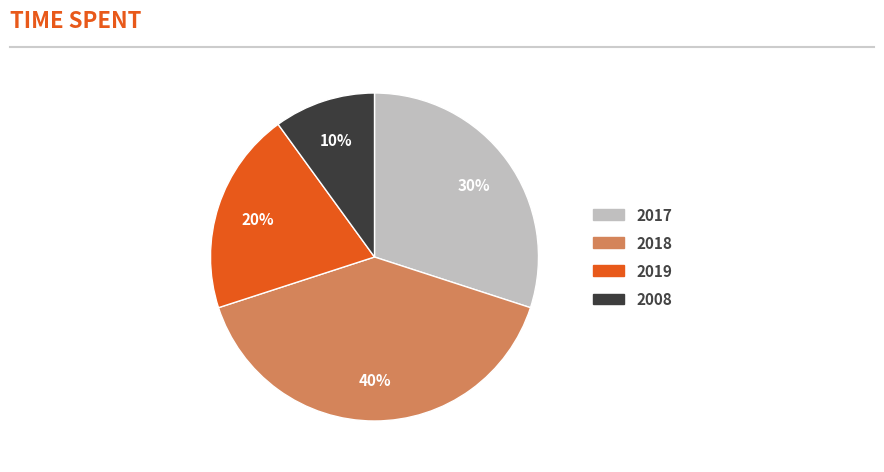

Is there a majority slice in this chart?

No